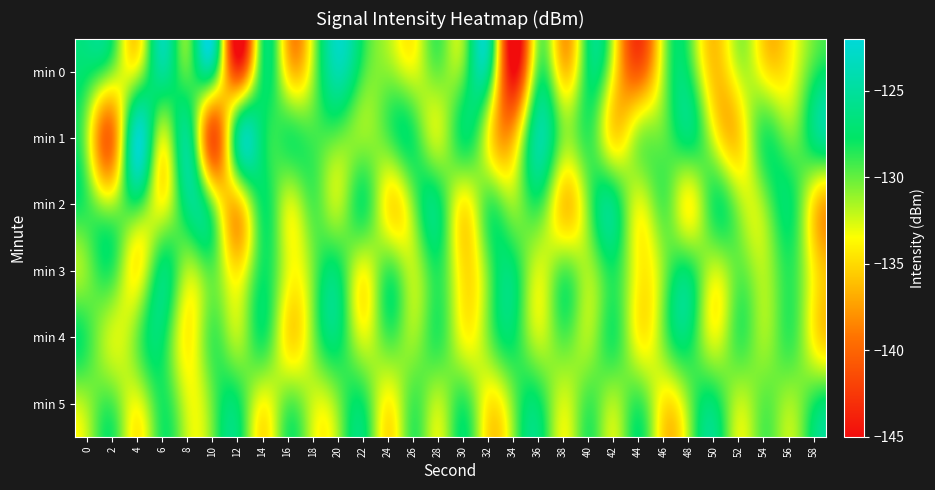

Reading left to right, list all the values displayed in this chart.

min 0: 0=-127.6	2=-130.8	4=-132.2	6=-125.4	8=-129.5	10=-127.2	12=-141.9	14=-128.2	16=-134.9	18=-131.4	20=-124.2	22=-129.1	24=-130.9	26=-132.7	28=-130.2	30=-129.9	32=-126.8	34=-145.1	36=-129.5	38=-135.6	40=-127.7	42=-133.7	44=-140.5	46=-131.3	48=-128.2	50=-135.8	52=-132.2	54=-134.0	56=-133.9	58=-128.8
min 1: 0=-131.8	2=-139.0	4=-122.8	6=-132.3	8=-126.1	10=-140.9	12=-126.3	14=-127.3	16=-128.5	18=-129.2	20=-130.0	22=-131.0	24=-129.5	26=-128.3	28=-132.1	30=-127.8	32=-133.5	34=-136.2	36=-124.9	38=-130.7	40=-128.9	42=-134.6	44=-131.2	46=-129.8	48=-127.3	50=-132.8	52=-135.1	54=-128.6	56=-130.3	58=-126.7
min 2: 0=-129.0	2=-131.5	4=-128.7	6=-133.2	8=-126.4	10=-130.8	12=-135.6	14=-127.9	16=-132.3	18=-129.5	20=-131.8	22=-128.2	24=-134.1	26=-130.6	28=-127.5	30=-133.9	32=-129.3	34=-131.1	36=-128.8	38=-135.4	40=-130.2	42=-126.9	44=-132.7	46=-129.6	48=-133.5	50=-128.4	52=-131.3	54=-130.9	56=-127.6	58=-134.8
min 3: 0=-130.5	2=-128.9	4=-133.7	6=-127.2	8=-131.6	10=-129.8	12=-134.3	14=-128.1	16=-132.9	18=-130.4	20=-127.7	22=-133.1	24=-129.2	26=-131.9	28=-128.5	30=-134.6	32=-130.1	34=-127.4	36=-132.5	38=-129.7	40=-131.4	42=-128.3	44=-133.8	46=-130.7	48=-127.9	50=-132.2	52=-129.9	54=-131.7	56=-128.6	58=-134.2
min 4: 0=-128.8	2=-132.4	4=-130.1	6=-127.6	8=-133.9	10=-129.3	12=-131.7	14=-128.2	16=-134.5	18=-130.8	20=-127.3	22=-132.6	24=-129.4	26=-131.2	28=-128.7	30=-133.3	32=-130.5	34=-127.8	36=-132.1	38=-129.6	40=-131.5	42=-128.4	44=-133.7	46=-130.3	48=-127.5	50=-132.8	52=-129.1	54=-131.3	56=-128.9	58=-134.0
min 5: 0=-131.2	2=-129.5	4=-133.0	6=-128.3	8=-132.7	10=-130.0	12=-127.8	14=-133.4	16=-129.8	18=-132.3	20=-130.6	22=-128.1	24=-133.8	26=-129.3	28=-131.9	30=-128.6	32=-134.1	34=-130.4	36=-127.7	38=-132.5	40=-129.2	42=-131.6	44=-128.9	46=-134.3	48=-130.7	50=-127.4	52=-132.0	54=-129.8	56=-131.4	58=-128.2